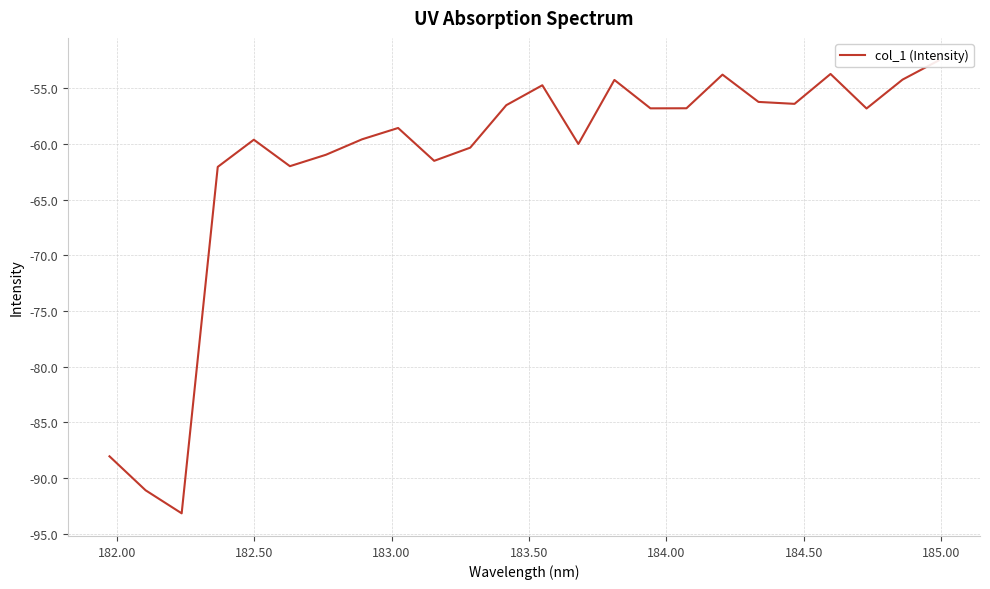

Does the chart display data point markers on the line(s)?

No